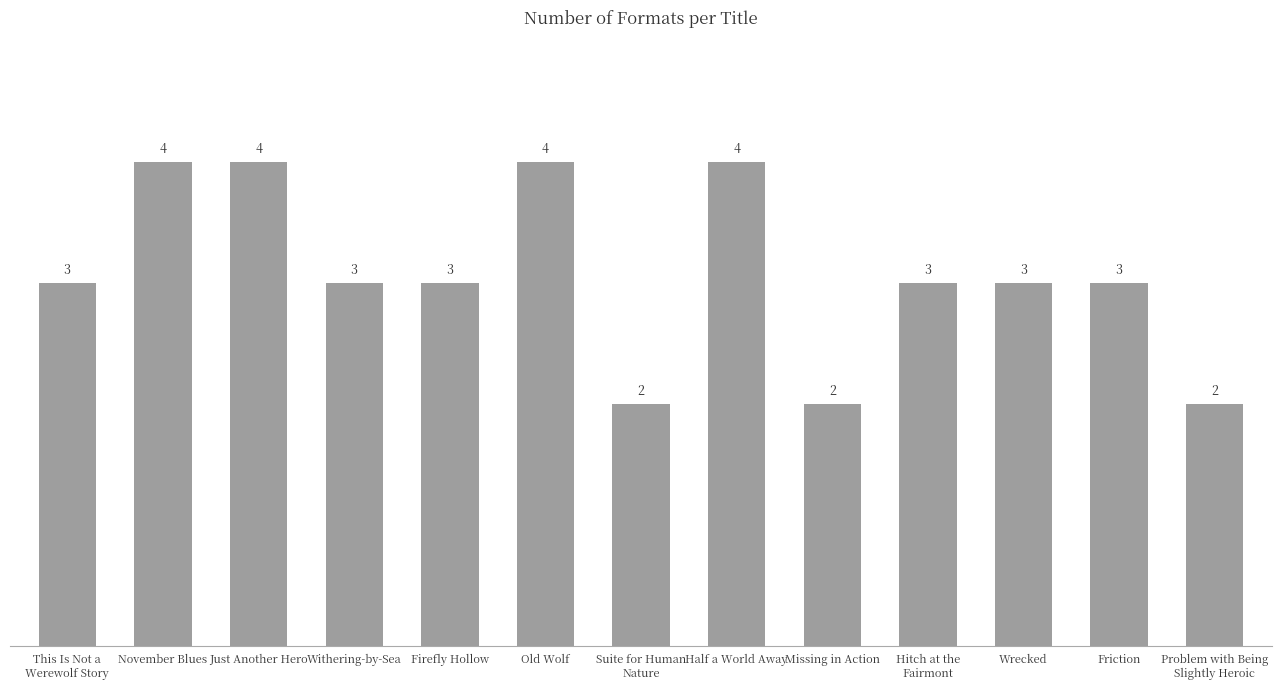

What is the approximate value at November Blues?

4